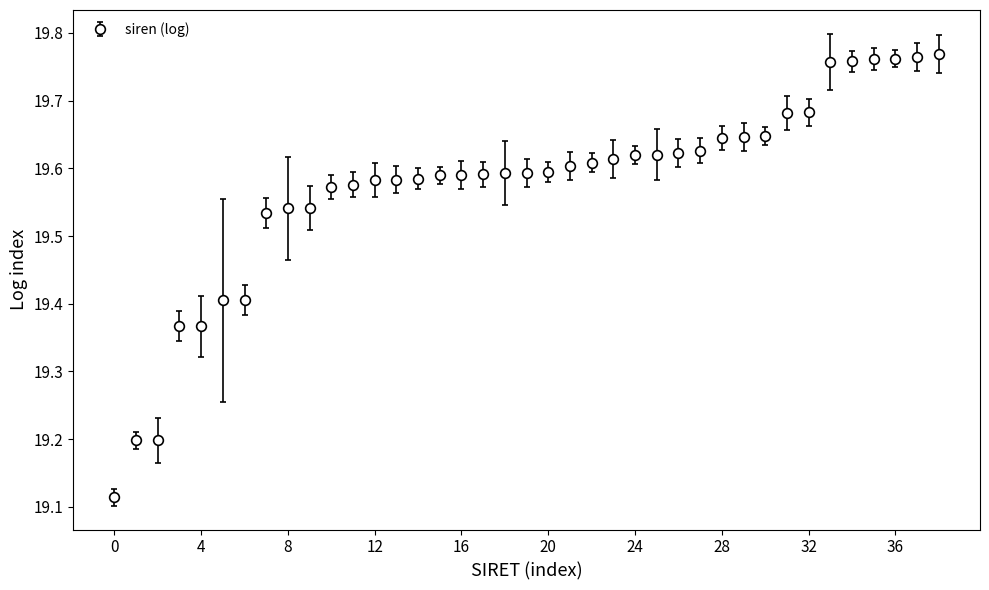

Count the values in the range 19 to 20.

39